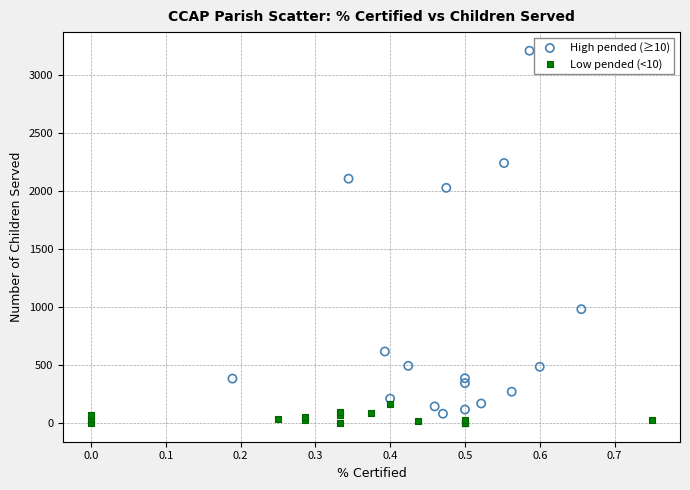

Which series has the widest spread of Y values?

High pended (≥10)